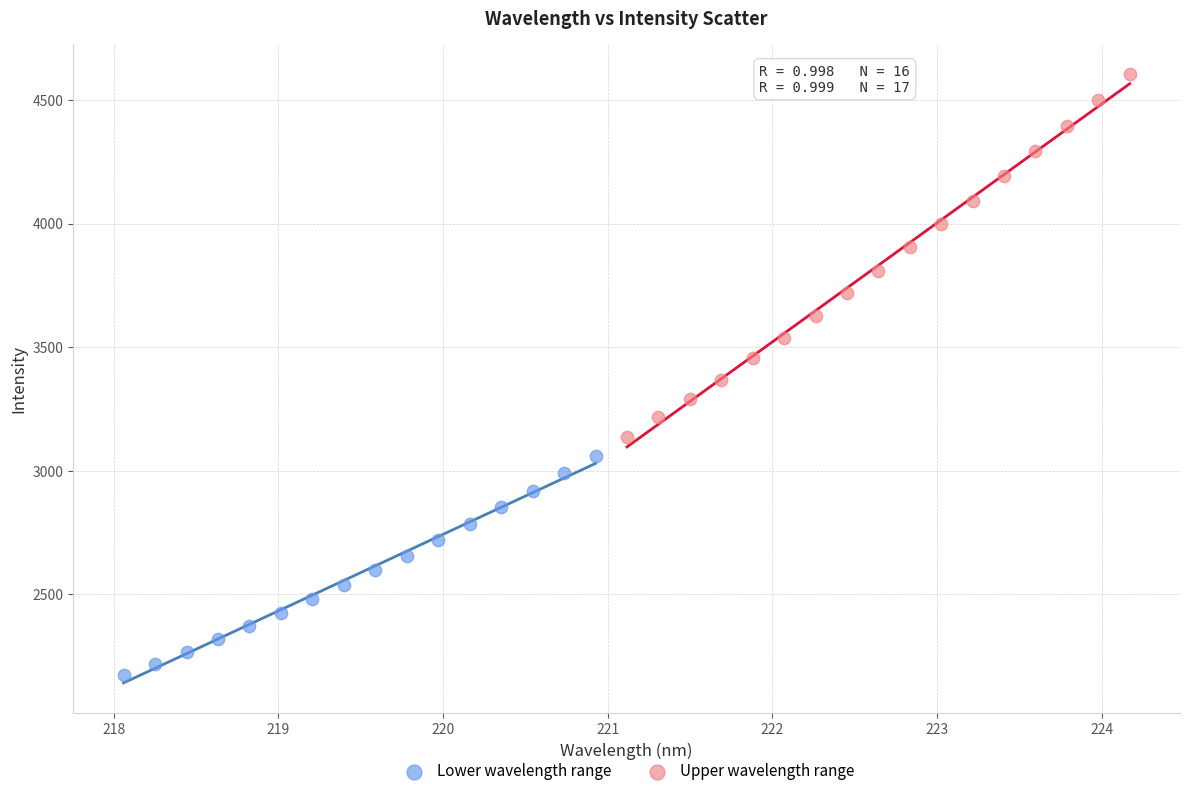

Which series reaches the maximum Y coordinate?

Upper wavelength range